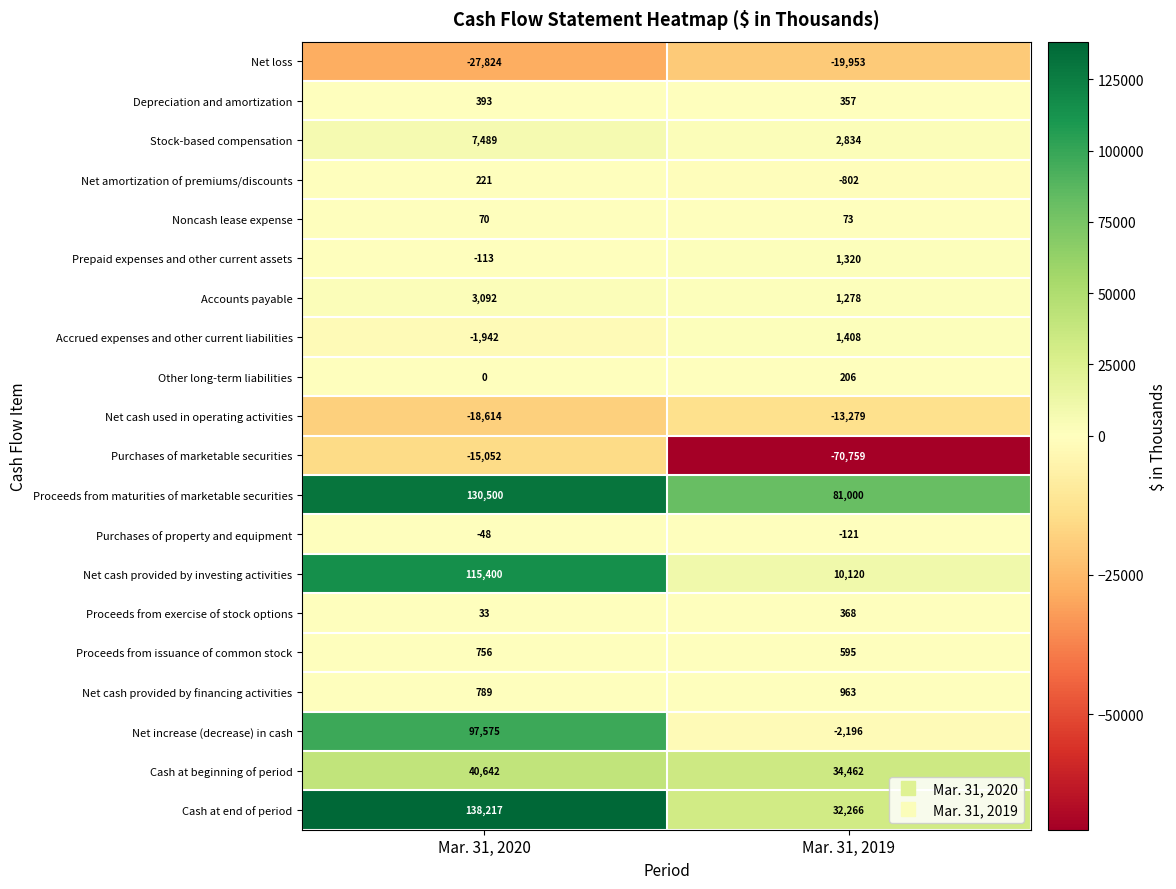

What is the difference between the Noncash lease expense values at Mar. 31, 2020 and Mar. 31, 2019?

3